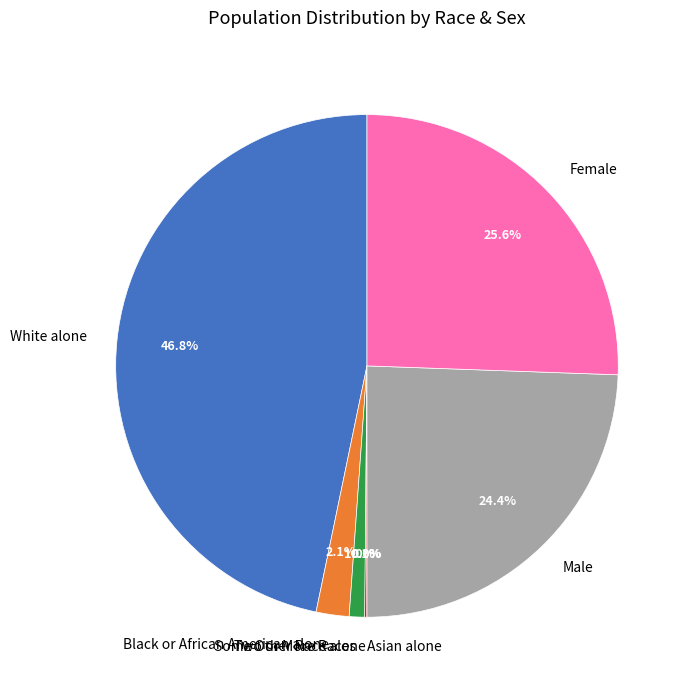

To the nearest percent, what percentage of the pie is Two or More Races?

1%